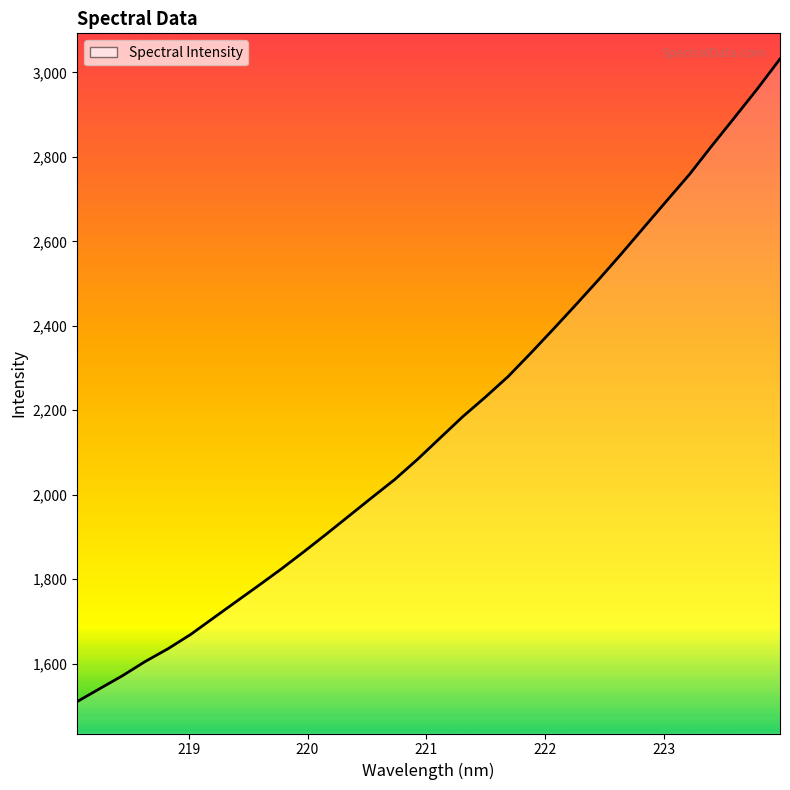

Does the chart have visible grid lines?

No